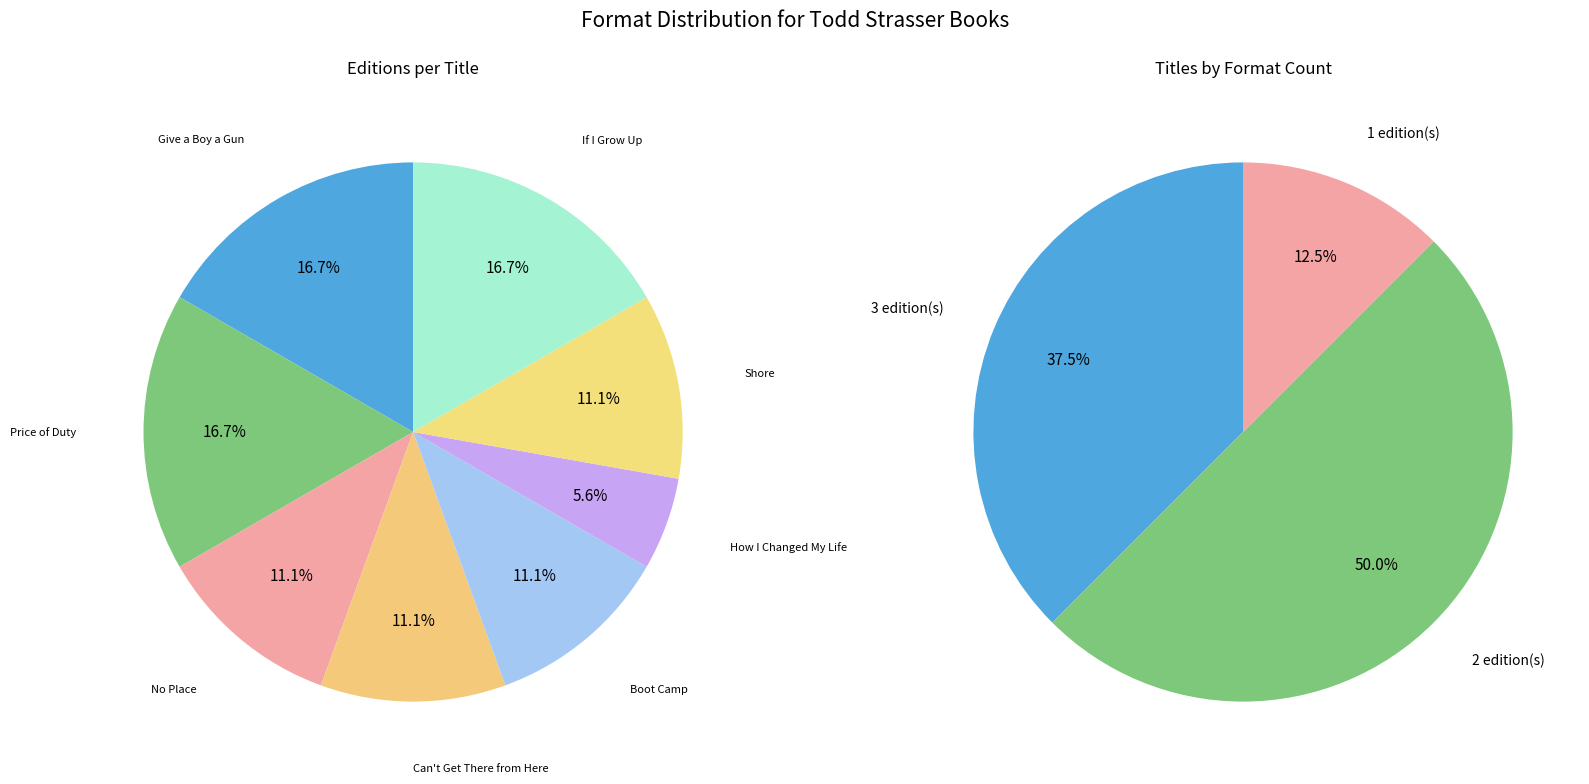

How many slices are in this pie chart?

8